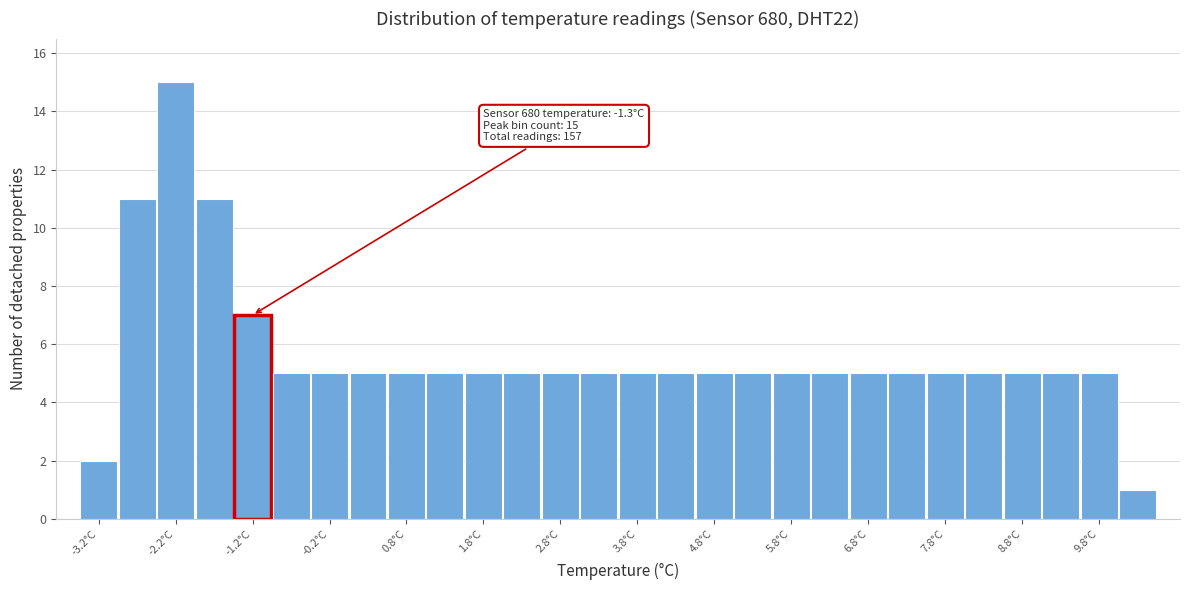

Which range on the x-axis has the tallest bar?

-2.5 to -2.0